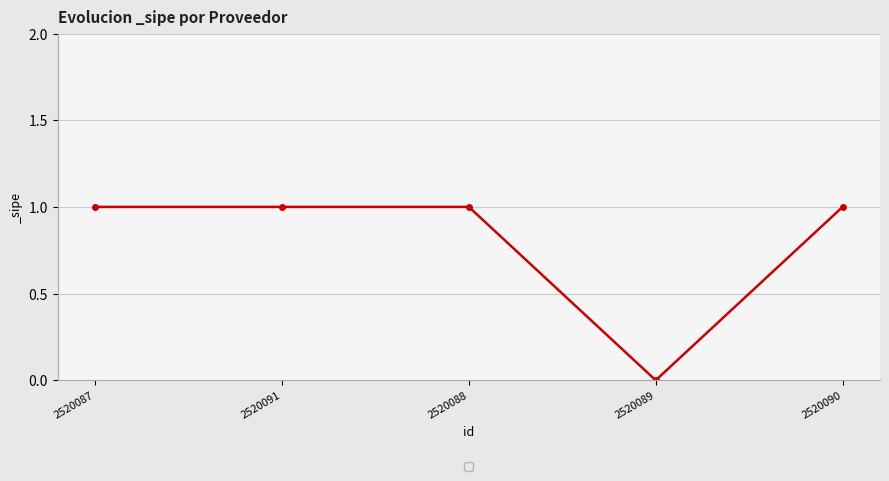

Which has a higher value, 2520089 or 2520087?

2520087